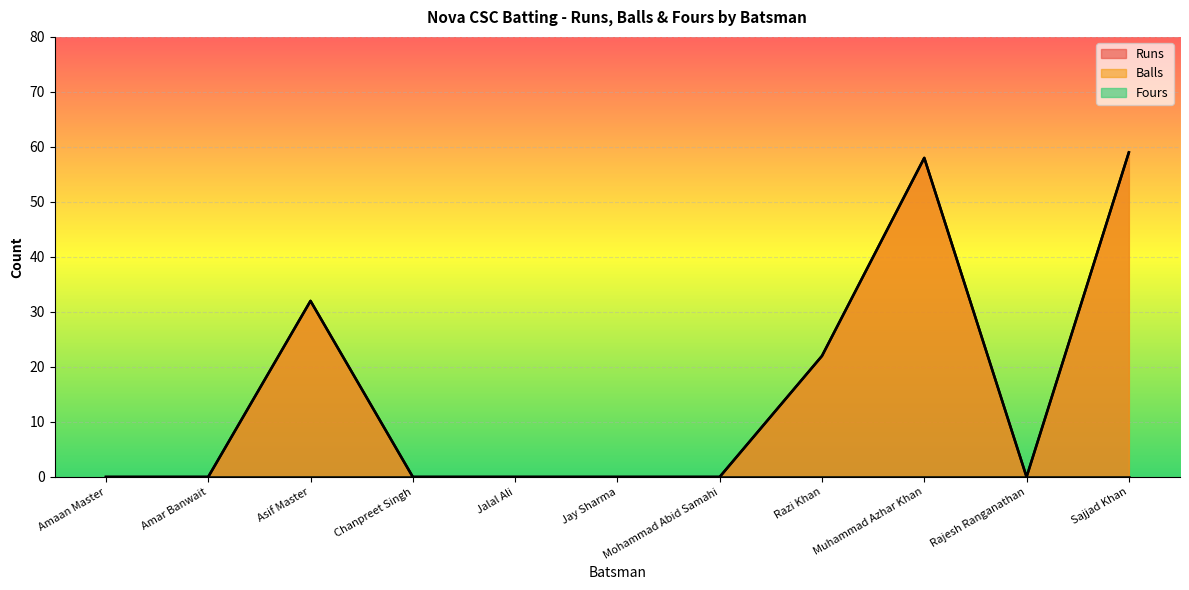

What value does the Balls series have at Muhammad Azhar Khan?

58